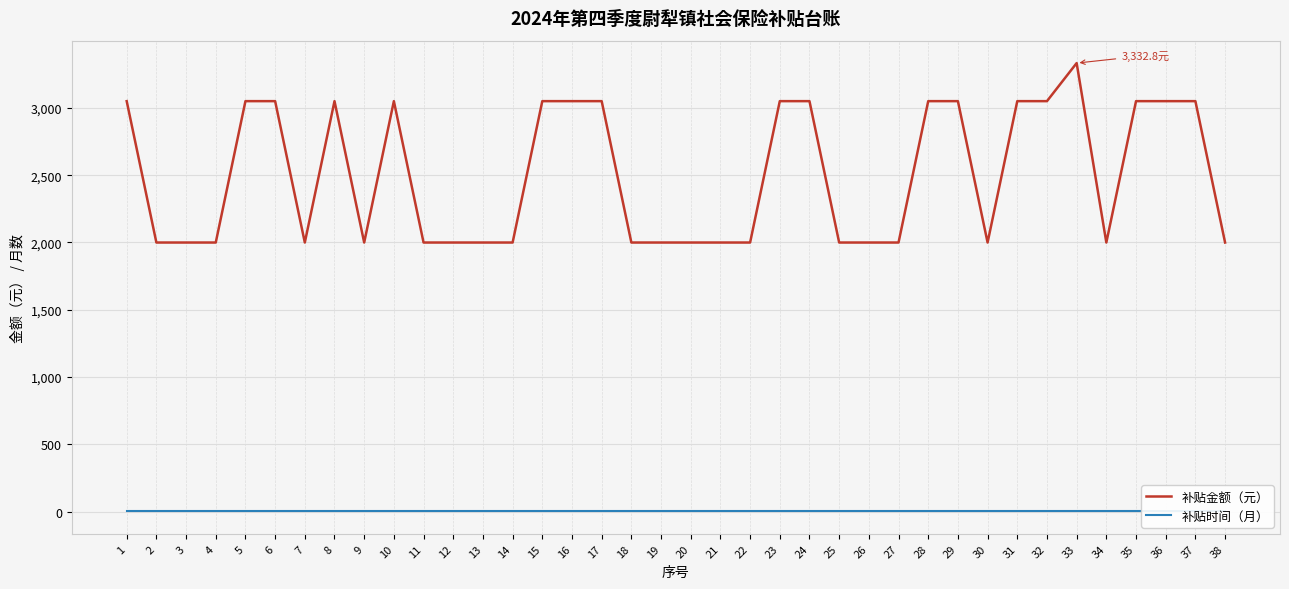

What is the lowest value of the 补贴金额（元） series?

1999.6